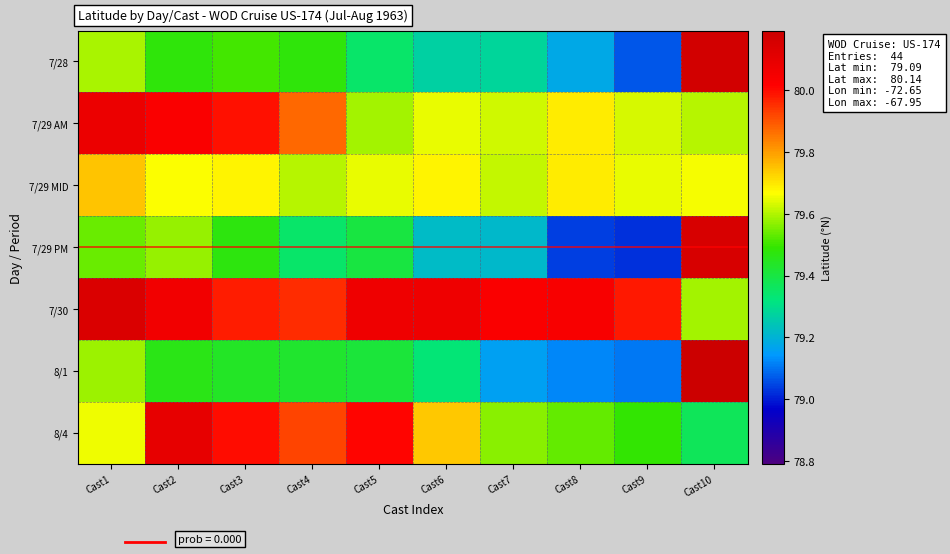

At Cast8, list the series in order from smallest to largest.

7/29 PM, 8/1, 7/28, 8/4, 7/29 AM, 7/29 MID, 7/30